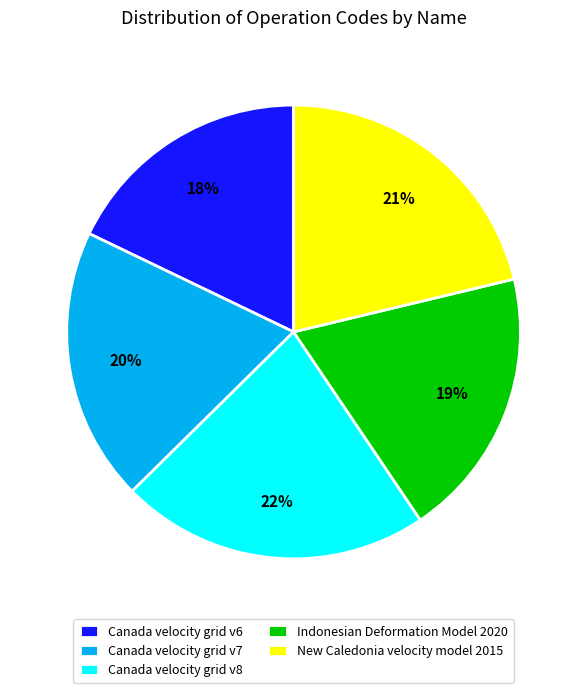

How many slices are in this pie chart?

5